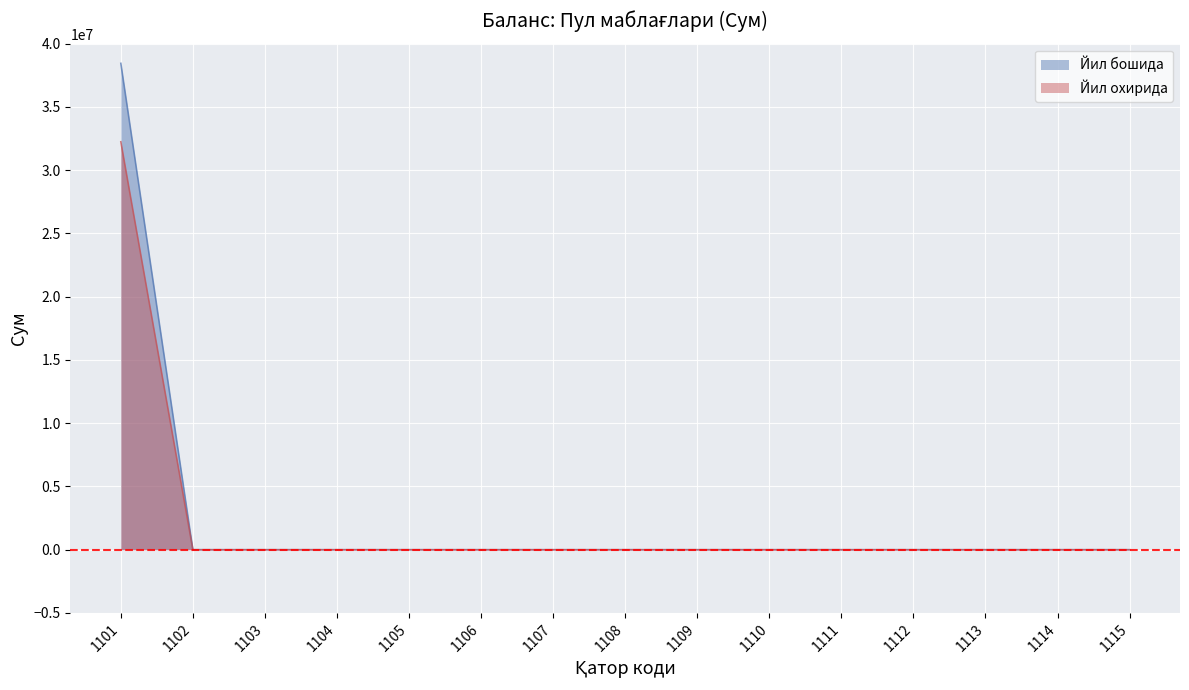

The Йил бошида series shows -26340359.6 at 1105. True or false?

False